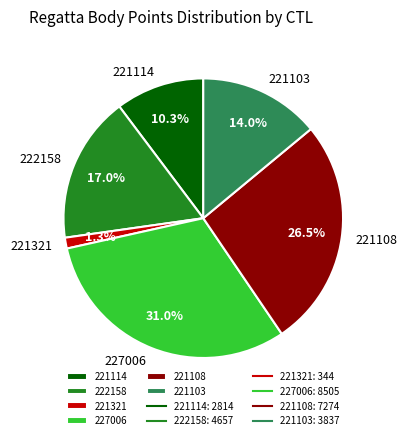

What percentage is the 222158 slice, to the nearest percent?

17%